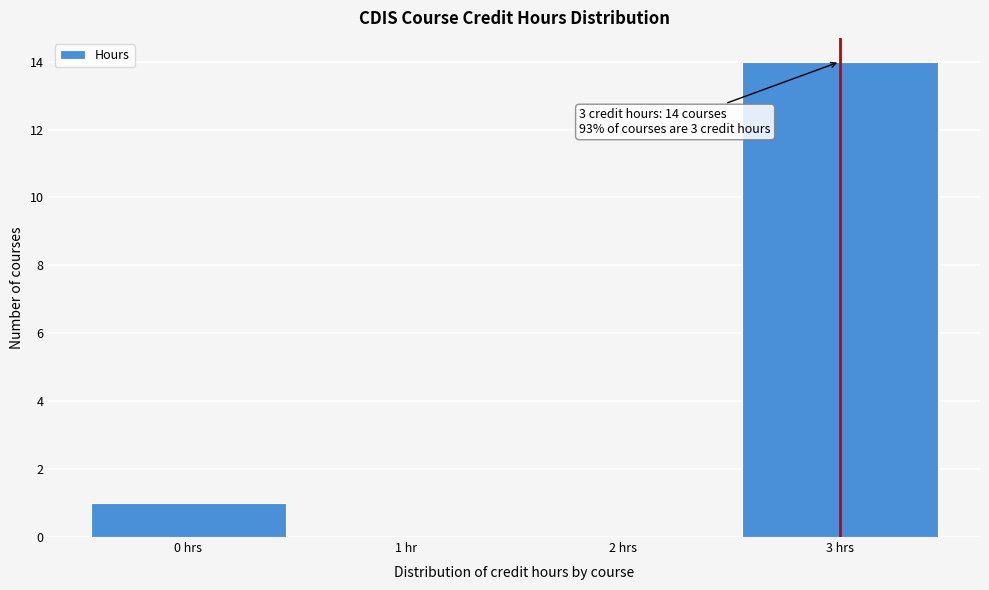

Reading left to right, list all the values displayed in this chart.

0 hrs=1	1 hr=0	2 hrs=0	3 hrs=14